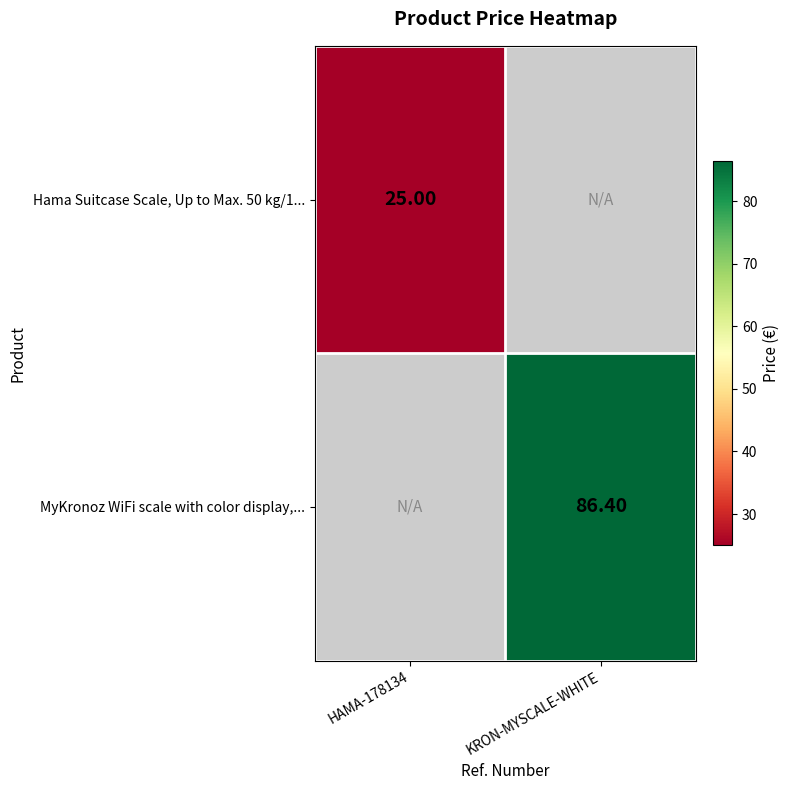

Is the value of MyKronoz WiFi scale with color display,... at KRON-MYSCALE-WHITE greater than the value of Hama Suitcase Scale, Up to Max. 50 kg/1... at HAMA-178134?

Yes